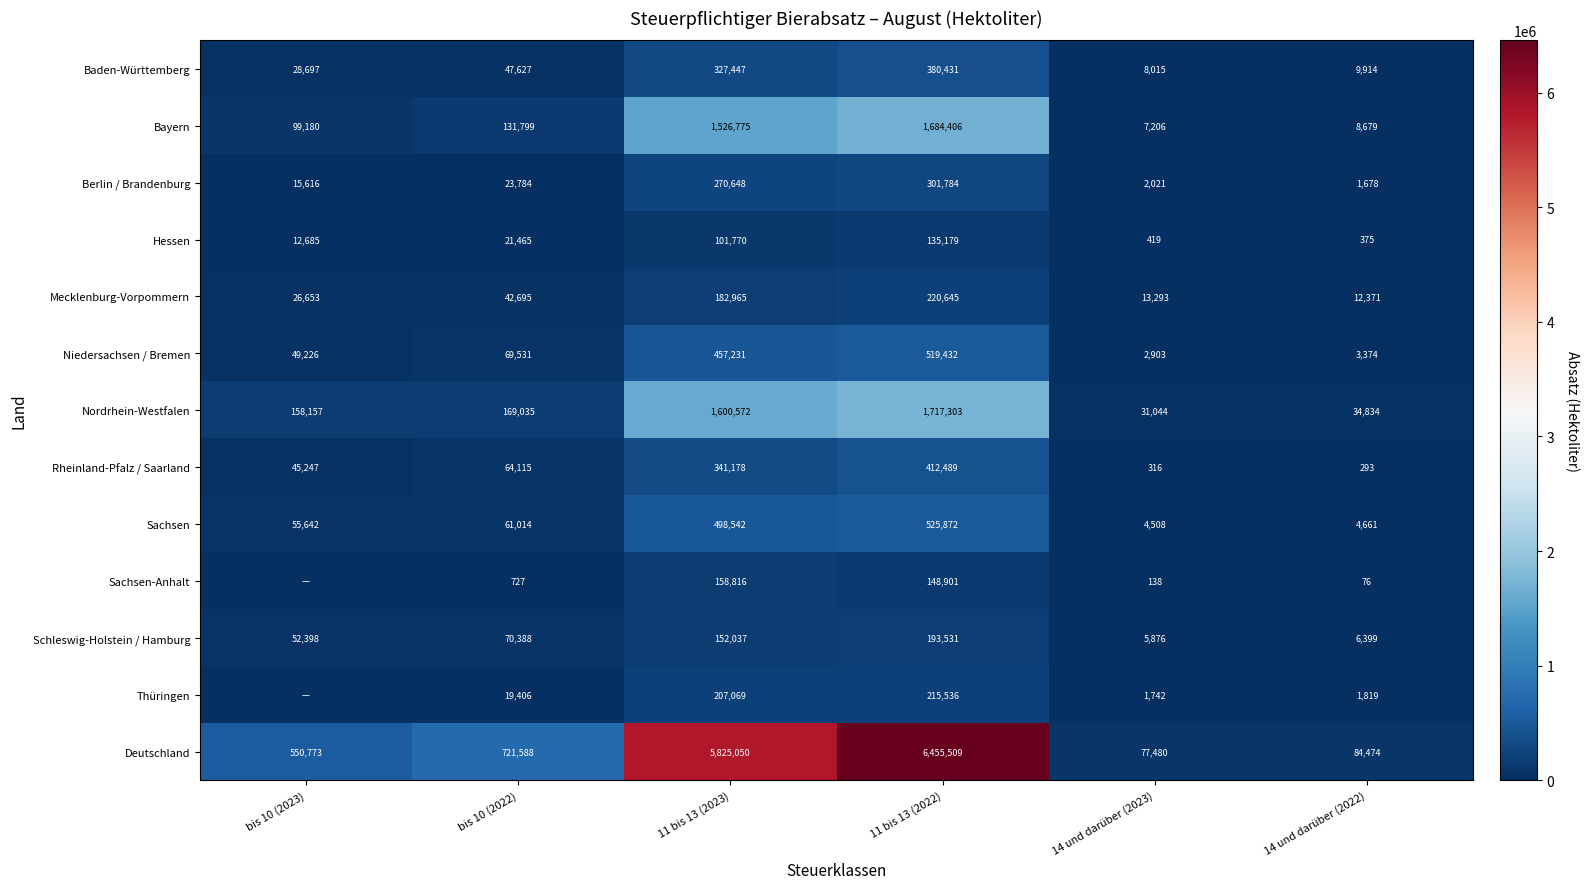

What is the difference between the highest and lowest values at bis 10 (2023)?

550773.0